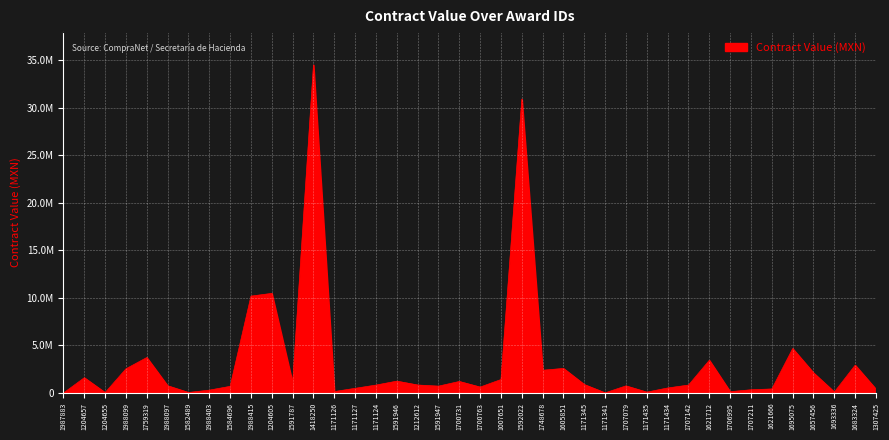

Does the chart display data point markers on the line(s)?

No